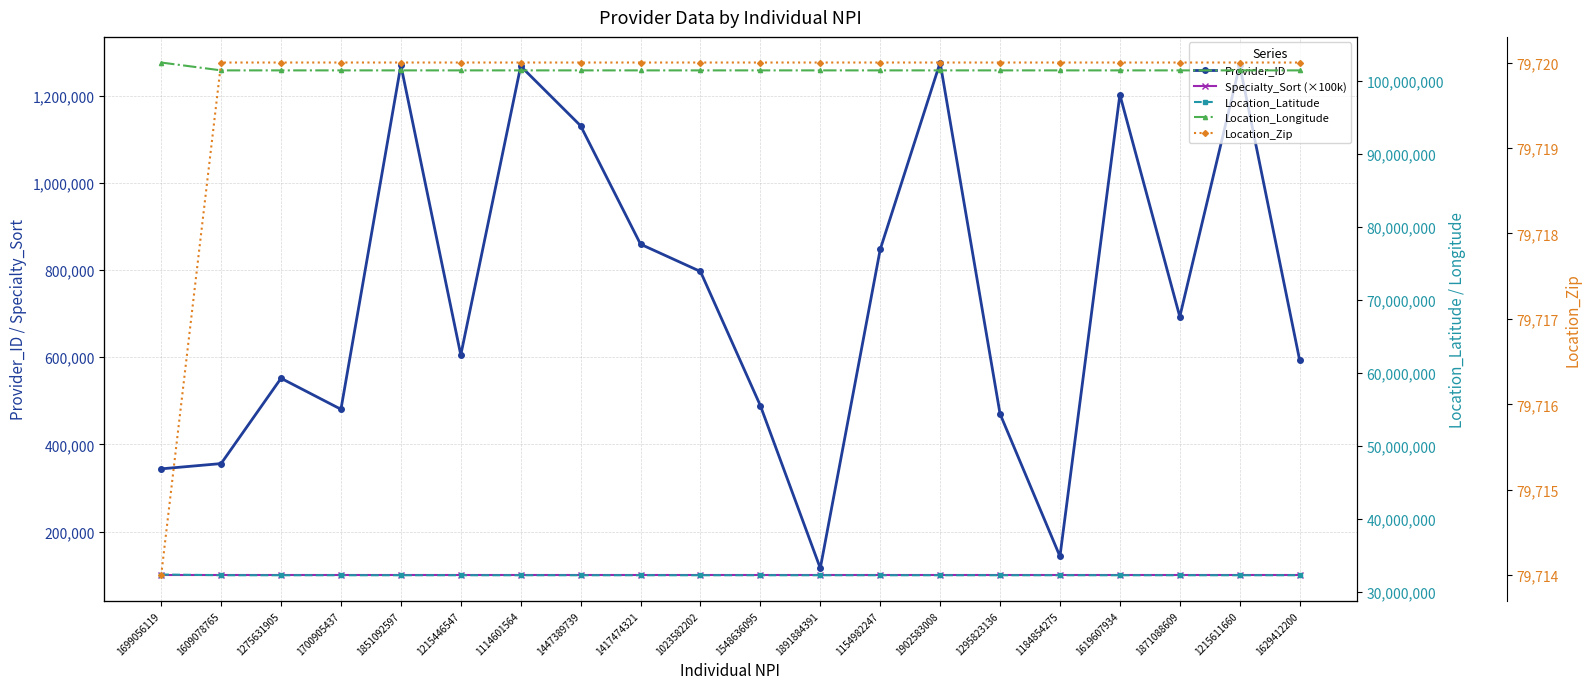

What is the value of the Location_Zip point at the 6th from the left?

79720